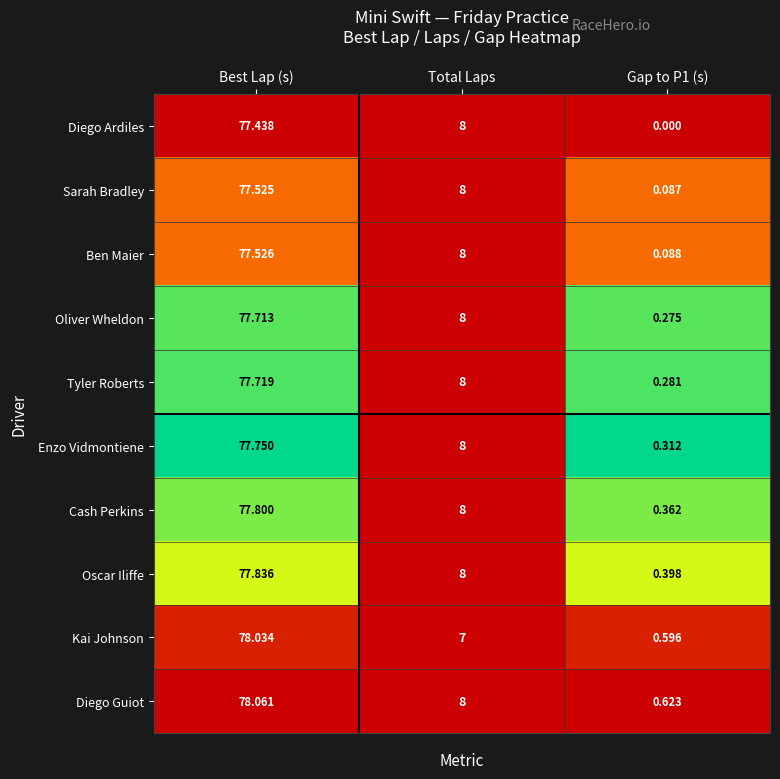

List the series in order of their peak value, highest first.

Diego Guiot, Kai Johnson, Oscar Iliffe, Cash Perkins, Enzo Vidmontiene, Tyler Roberts, Oliver Wheldon, Ben Maier, Sarah Bradley, Diego Ardiles